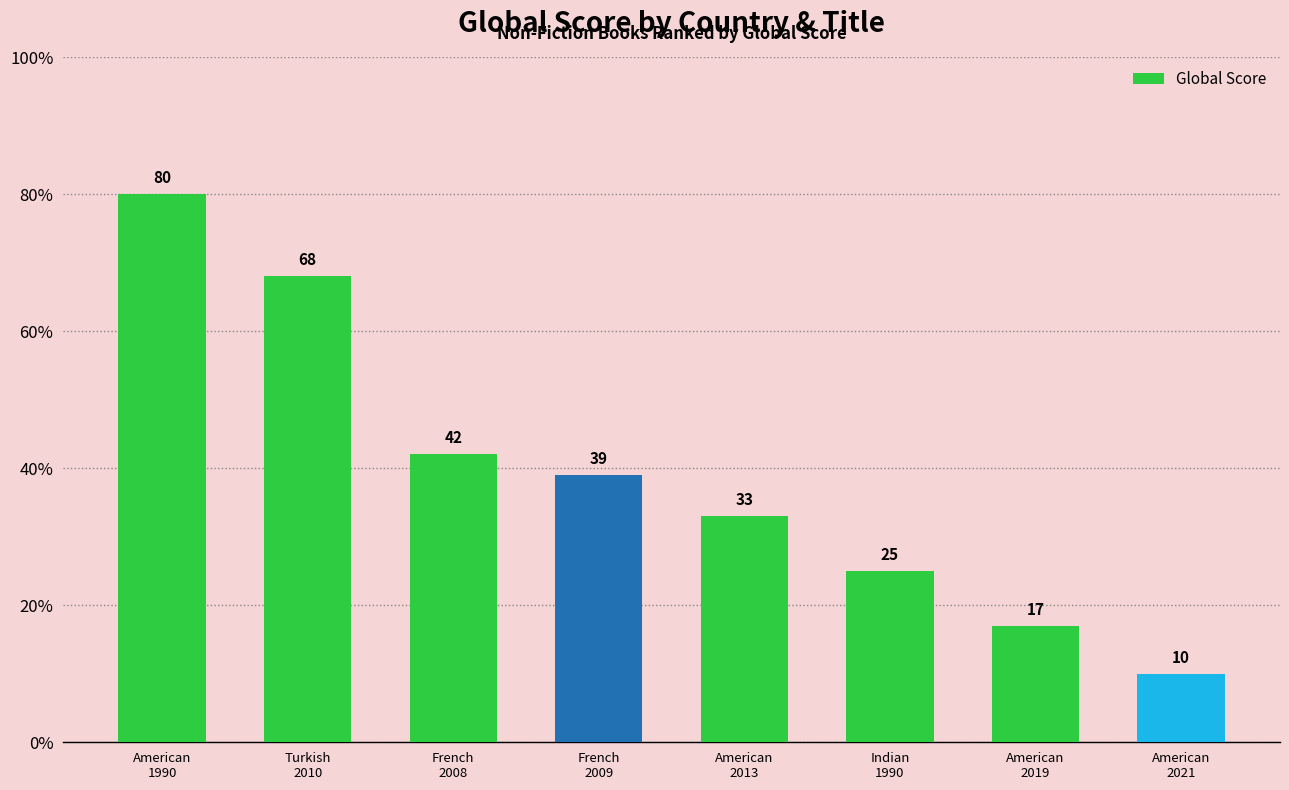

How many distinct data groups are displayed?

1